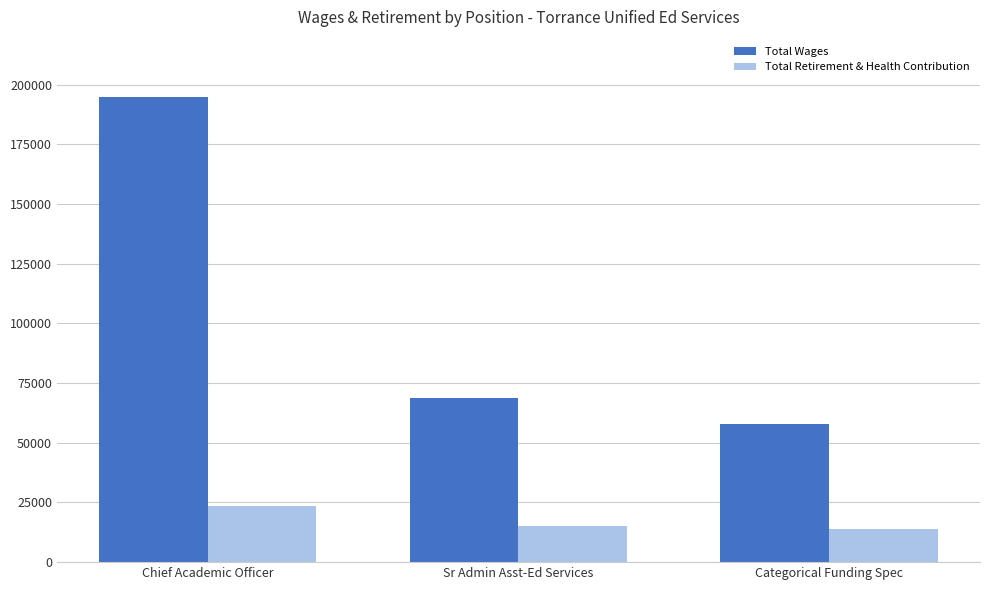

What is the minimum value for Total Retirement & Health Contribution?

13762